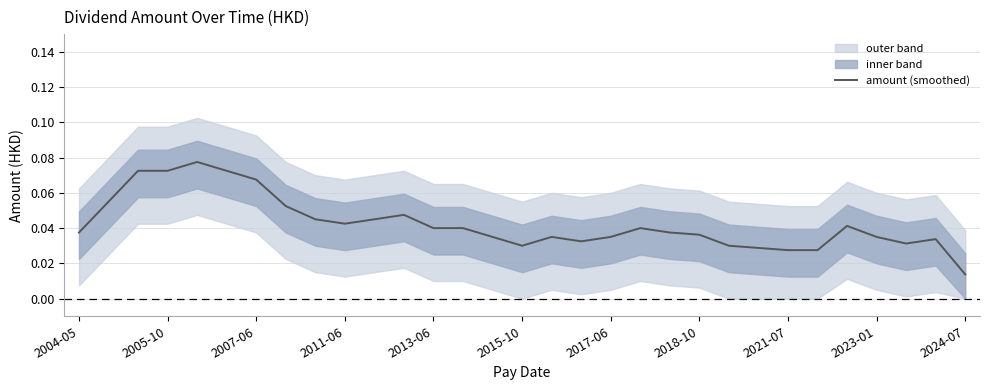

Reading left to right, list all the values displayed in this chart.

0.0	0.1	0.1	0.1	0.1	0.1	0.1	0.1	0.0	0.0	0.0	0.0	0.0	0.0	0.0	0.0	0.0	0.0	0.0	0.0	0.0	0.0	0.0	0.0	0.0	0.0	0.0	0.0	0.0	0.0	0.0